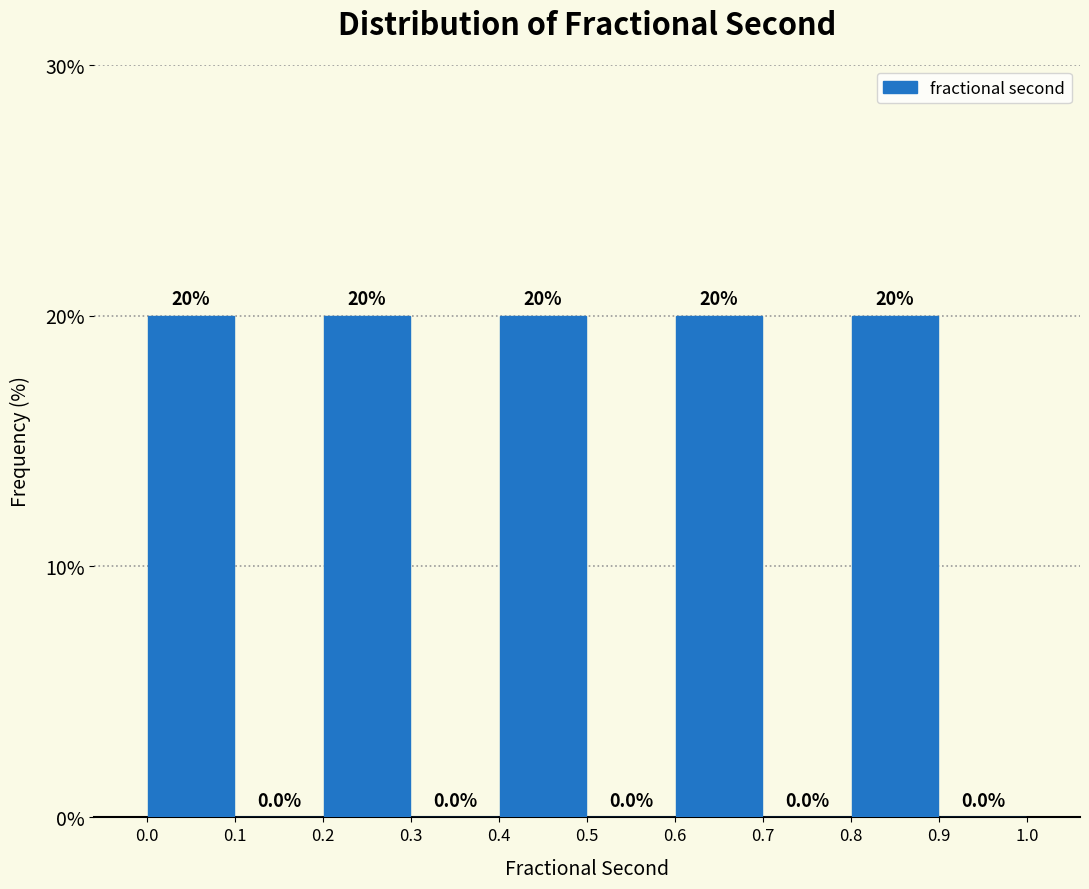

Reading left to right, list every bar in this chart as the range it spans on the x-axis followed by its height.

0.0 to 0.1: 20.0
0.1 to 0.2: 0.0
0.2 to 0.3: 20.0
0.3 to 0.4: 0.0
0.4 to 0.5: 20.0
0.5 to 0.6: 0.0
0.6 to 0.7: 20.0
0.7 to 0.8: 0.0
0.8 to 0.9: 20.0
0.9 to 1.0: 0.0